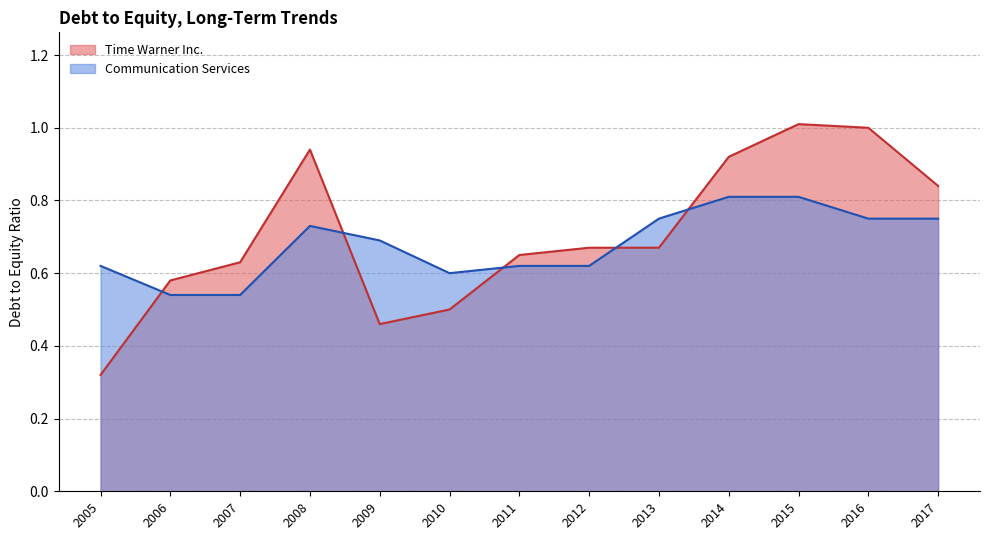

What are all the series names shown in the legend?

Time Warner Inc., Communication Services